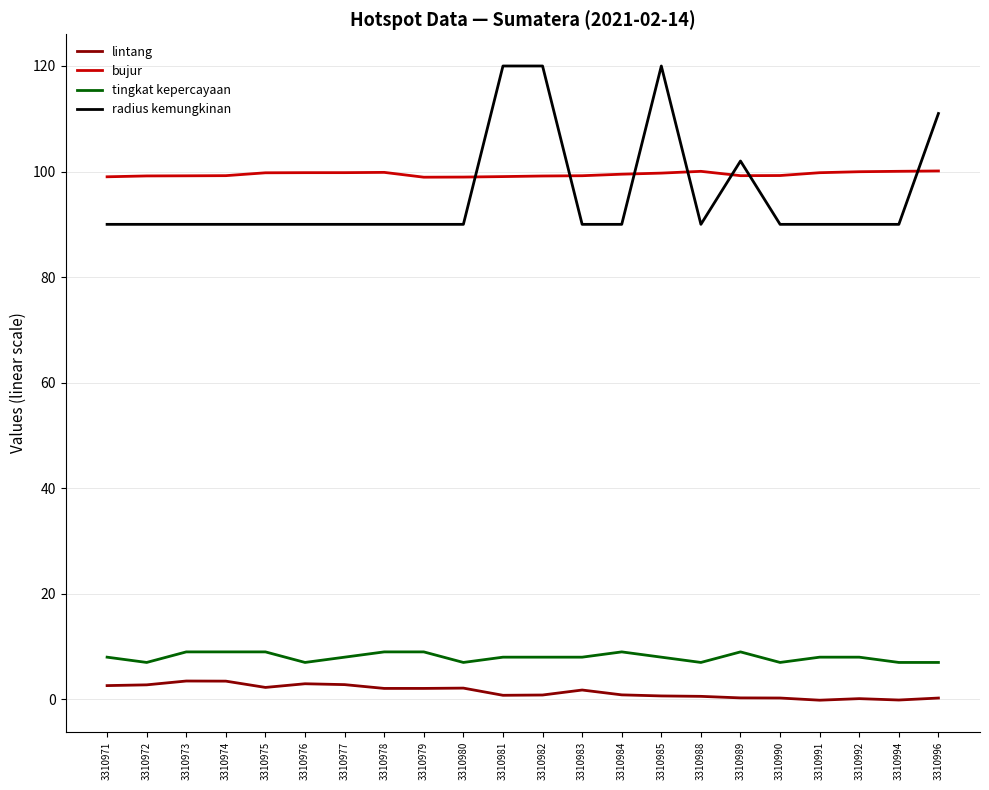

The bujur series shows 99.2 at 3310973. True or false?

True